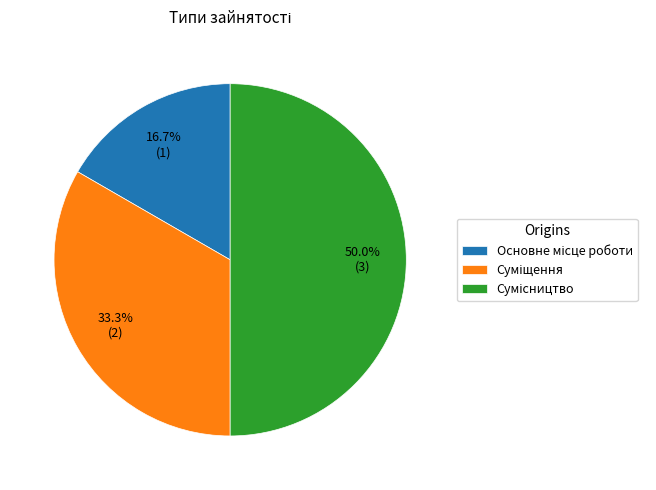

To the nearest percent, what is the average slice percentage?

33%